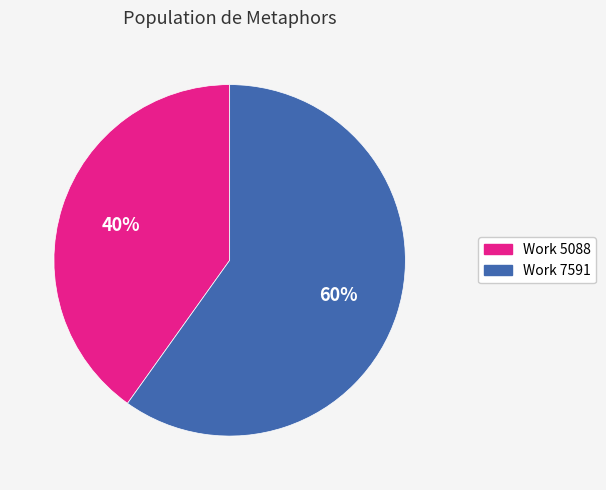

Is there a majority slice in this chart?

Yes